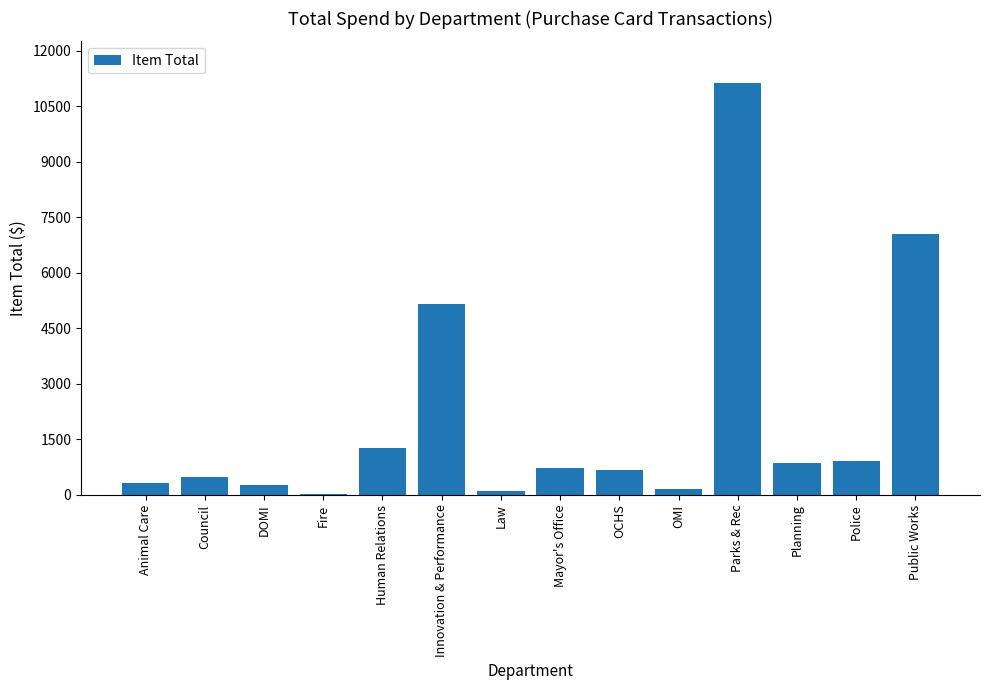

Which category has the highest value across all series?

Parks & Rec